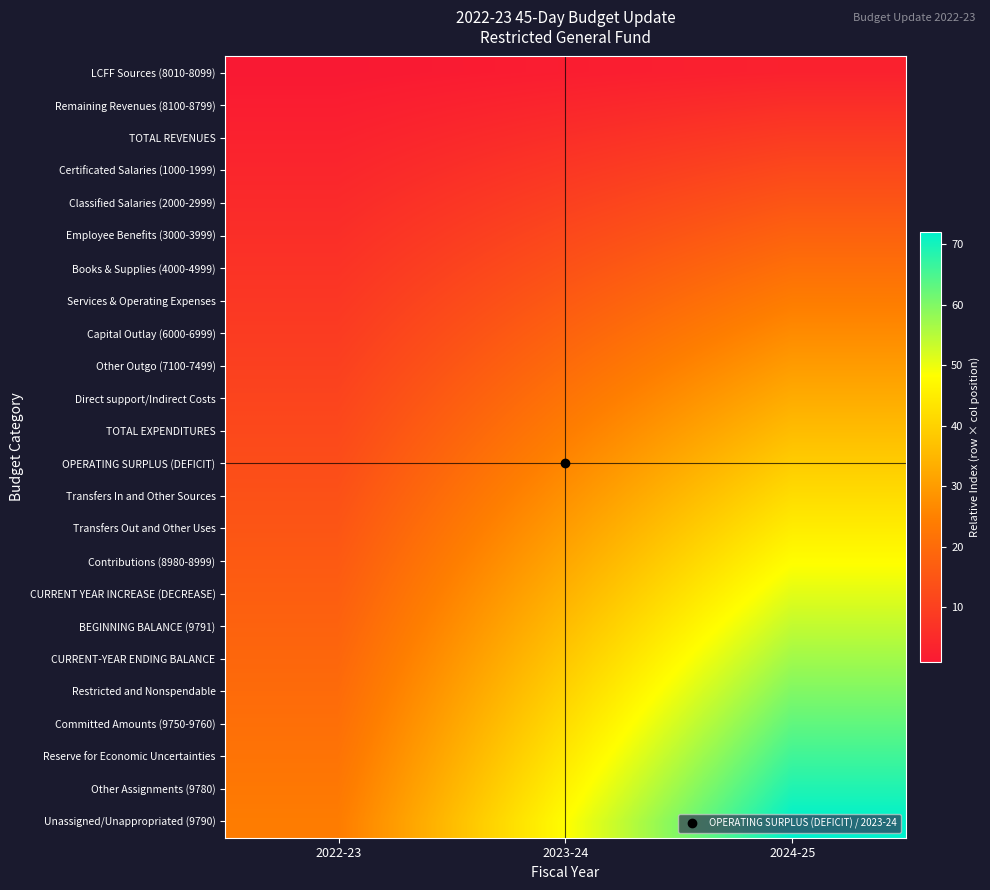

Reading right to left, list all the values displayed in this chart.

LCFF Sources (8010-8099): 2024-25=3	2023-24=2	2022-23=1
Remaining Revenues (8100-8799): 2024-25=6	2023-24=4	2022-23=2
TOTAL REVENUES: 2024-25=9	2023-24=6	2022-23=3
Certificated Salaries (1000-1999): 2024-25=12	2023-24=8	2022-23=4
Classified Salaries (2000-2999): 2024-25=15	2023-24=10	2022-23=5
Employee Benefits (3000-3999): 2024-25=18	2023-24=12	2022-23=6
Books & Supplies (4000-4999): 2024-25=21	2023-24=14	2022-23=7
Services & Operating Expenses: 2024-25=24	2023-24=16	2022-23=8
Capital Outlay (6000-6999): 2024-25=27	2023-24=18	2022-23=9
Other Outgo (7100-7499): 2024-25=30	2023-24=20	2022-23=10
Direct support/Indirect Costs: 2024-25=33	2023-24=22	2022-23=11
TOTAL EXPENDITURES: 2024-25=36	2023-24=24	2022-23=12
OPERATING SURPLUS (DEFICIT): 2024-25=39	2023-24=26	2022-23=13
Transfers In and Other Sources: 2024-25=42	2023-24=28	2022-23=14
Transfers Out and Other Uses: 2024-25=45	2023-24=30	2022-23=15
Contributions (8980-8999): 2024-25=48	2023-24=32	2022-23=16
CURRENT YEAR INCREASE (DECREASE): 2024-25=51	2023-24=34	2022-23=17
BEGINNING BALANCE (9791): 2024-25=54	2023-24=36	2022-23=18
CURRENT-YEAR ENDING BALANCE: 2024-25=57	2023-24=38	2022-23=19
Restricted and Nonspendable: 2024-25=60	2023-24=40	2022-23=20
Committed Amounts (9750-9760): 2024-25=63	2023-24=42	2022-23=21
Reserve for Economic Uncertainties: 2024-25=66	2023-24=44	2022-23=22
Other Assignments (9780): 2024-25=69	2023-24=46	2022-23=23
Unassigned/Unappropriated (9790): 2024-25=72	2023-24=48	2022-23=24